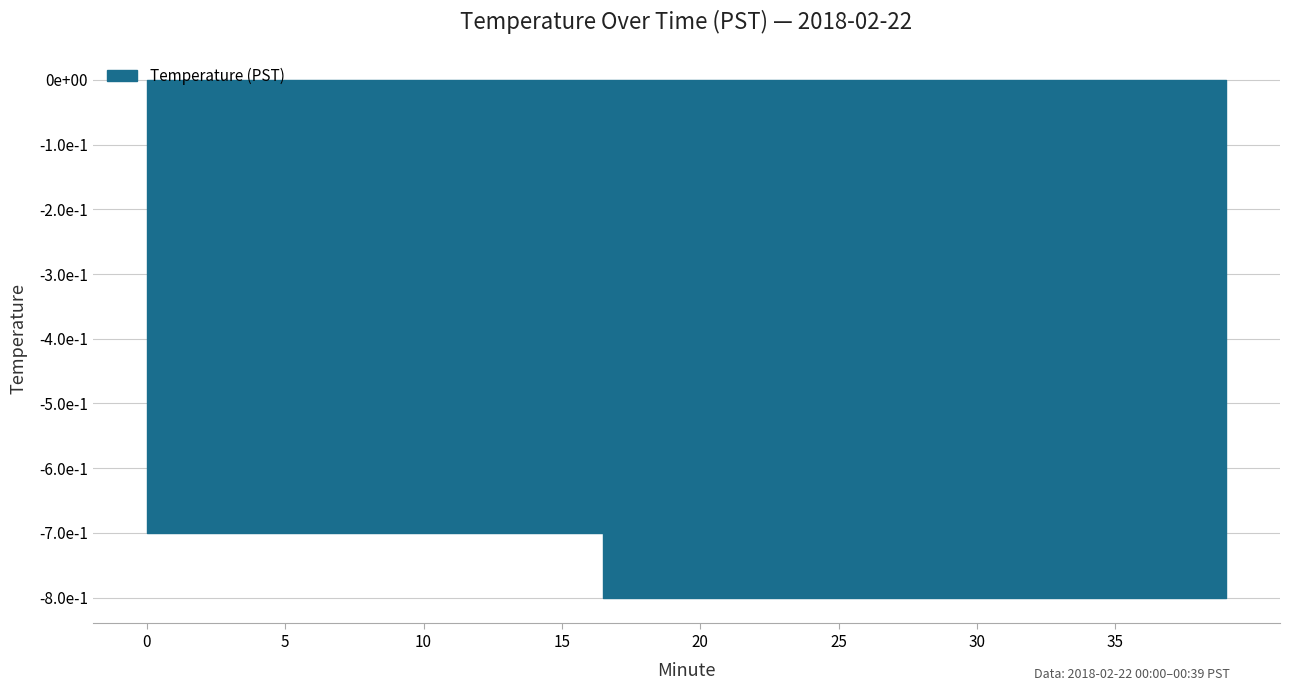

Rank the categories by value from highest to lowest.

0, 1, 2, 3, 4, 5, 6, 7, 8, 9, 10, 11, 12, 13, 14, 15, 16, 17, 18, 19, 20, 21, 22, 23, 24, 25, 26, 27, 28, 29, 30, 31, 32, 33, 34, 35, 36, 37, 38, 39